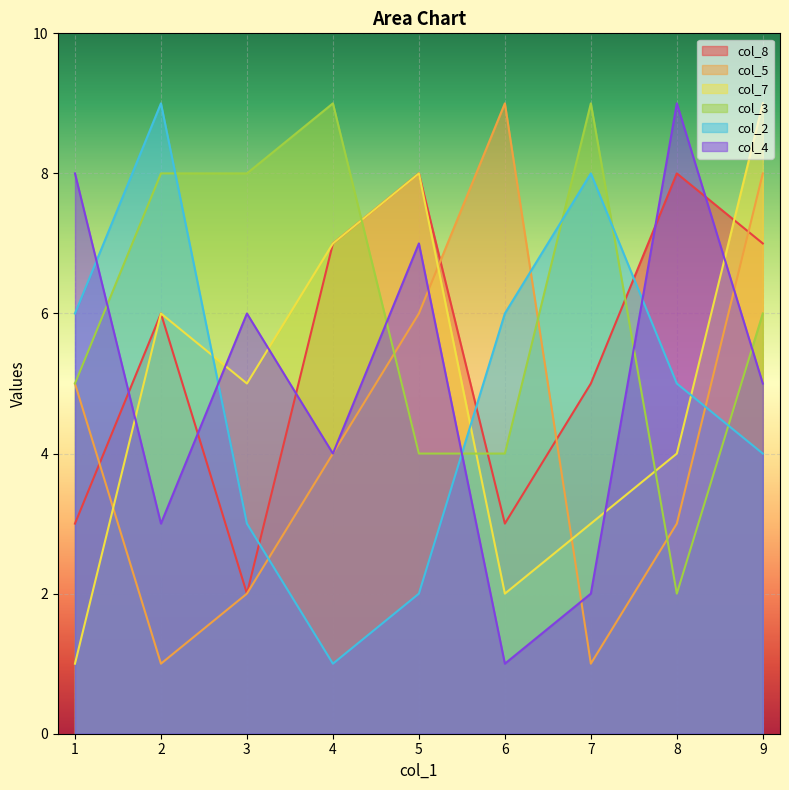

How many intersections are there between col_4 and col_8?

5